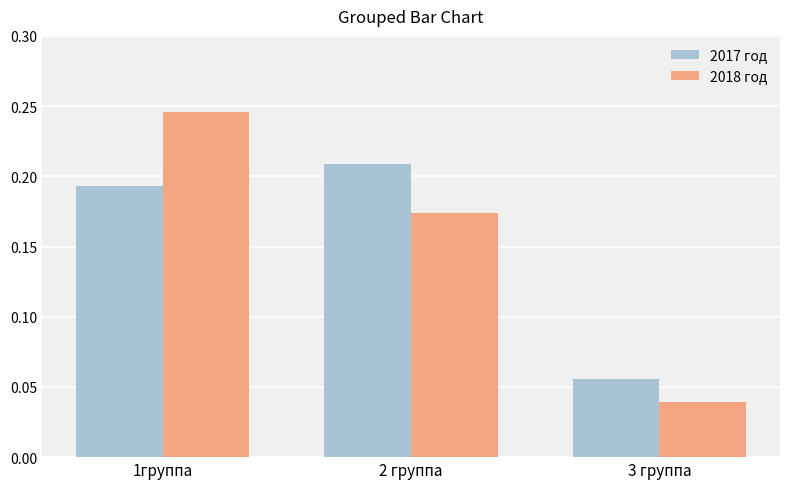

What position from the left is 3 группа?

3